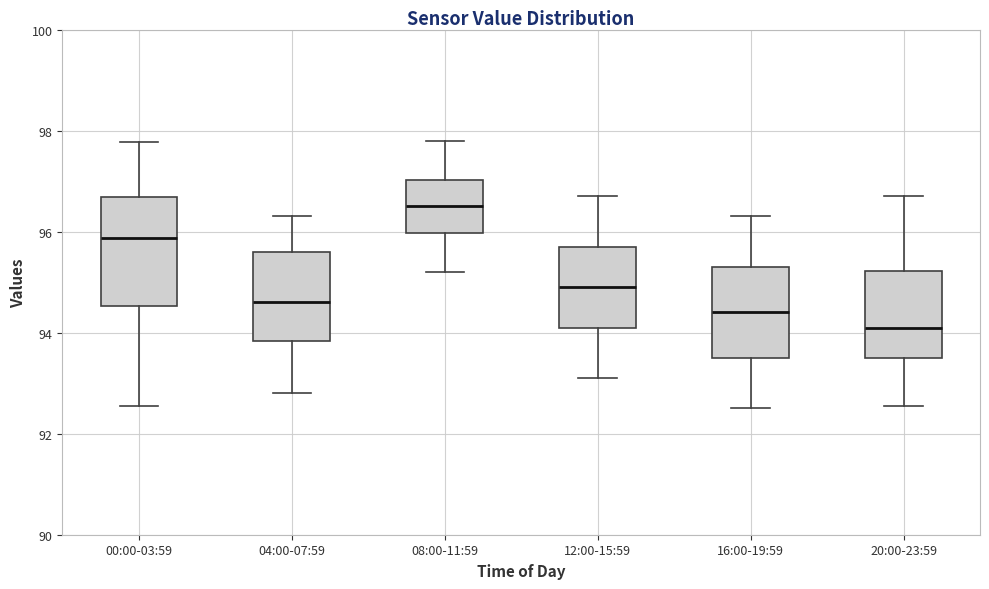

Which box is the tallest, from its lower edge to its upper edge?

00:00-03:59